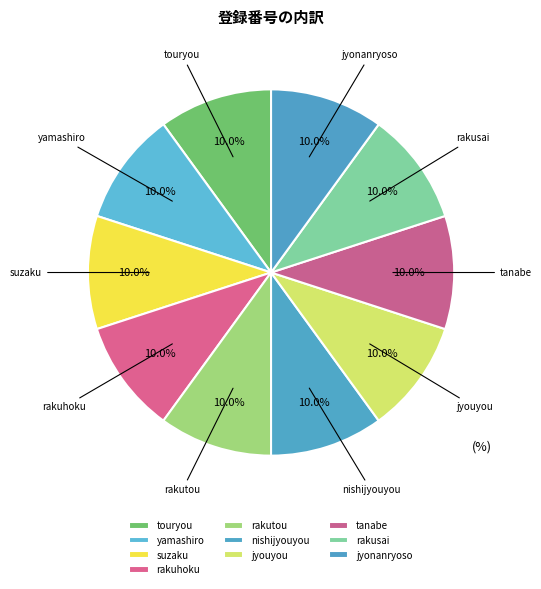

Is the sum of suzaku and touryou greater than half?

No